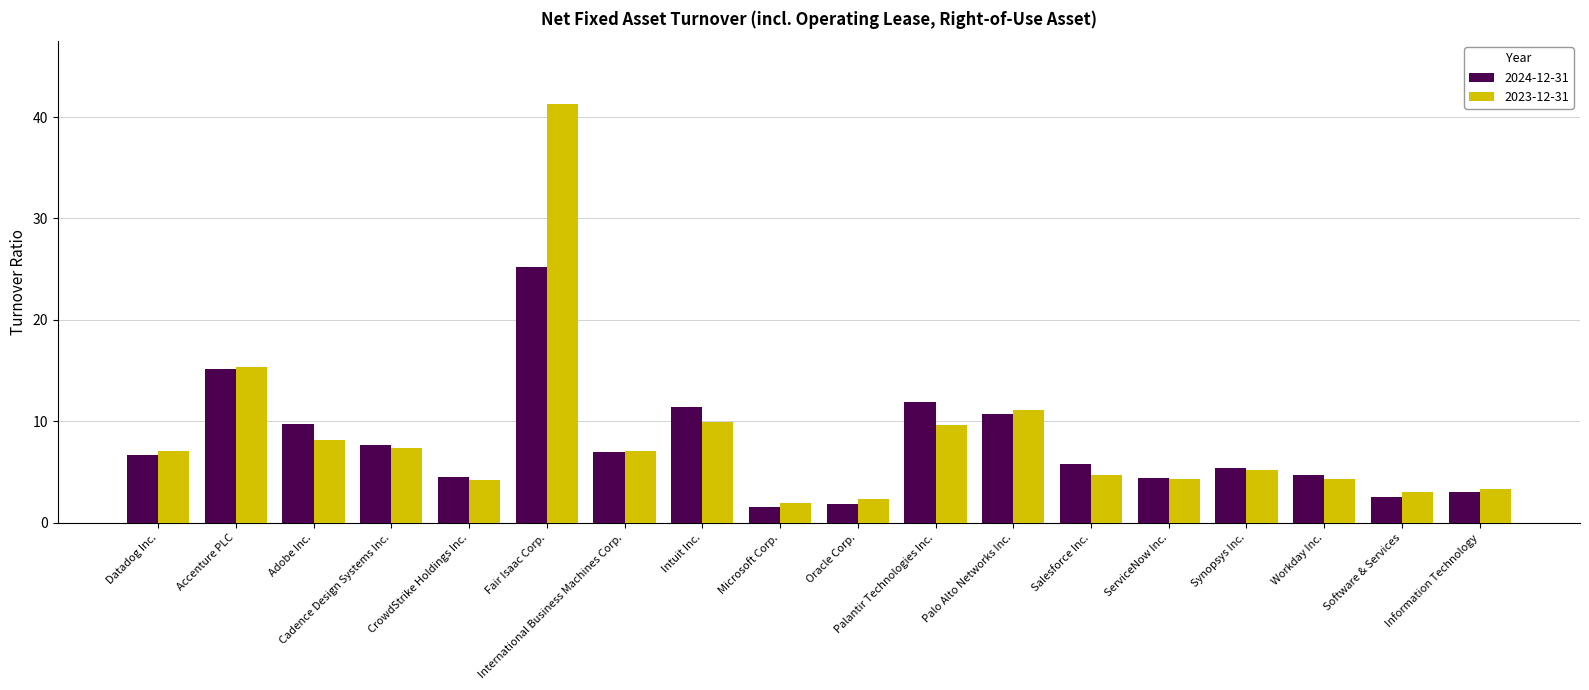

What is the average value of the 2024-12-31 series?

7.8